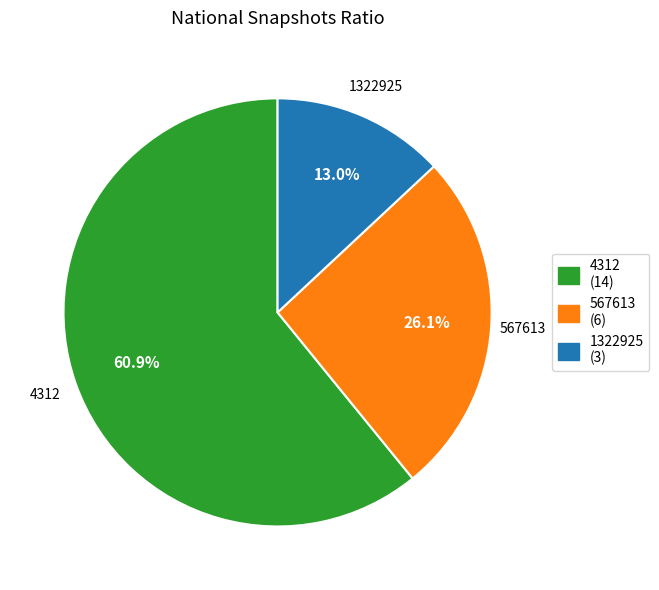

Is there a majority slice in this chart?

Yes